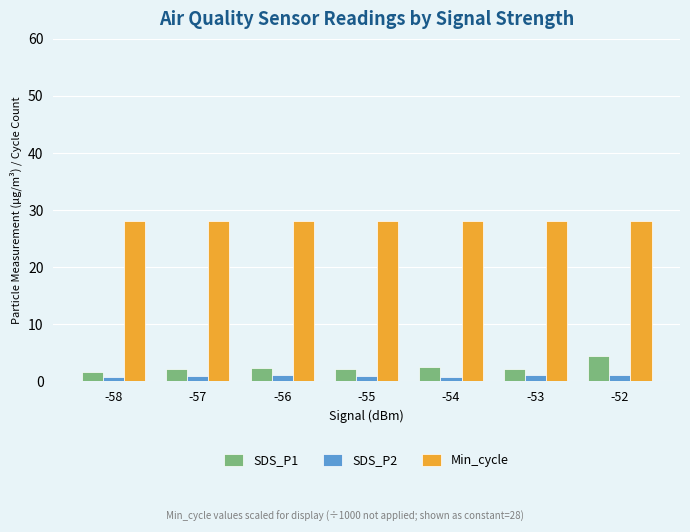

The value of Min_cycle at -57 is 28.0. True or false?

True